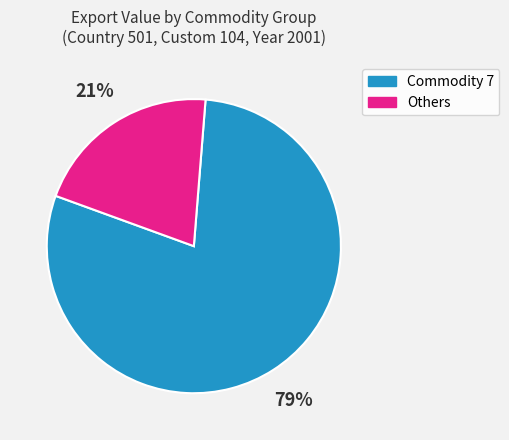

Does any single category account for the majority?

Yes